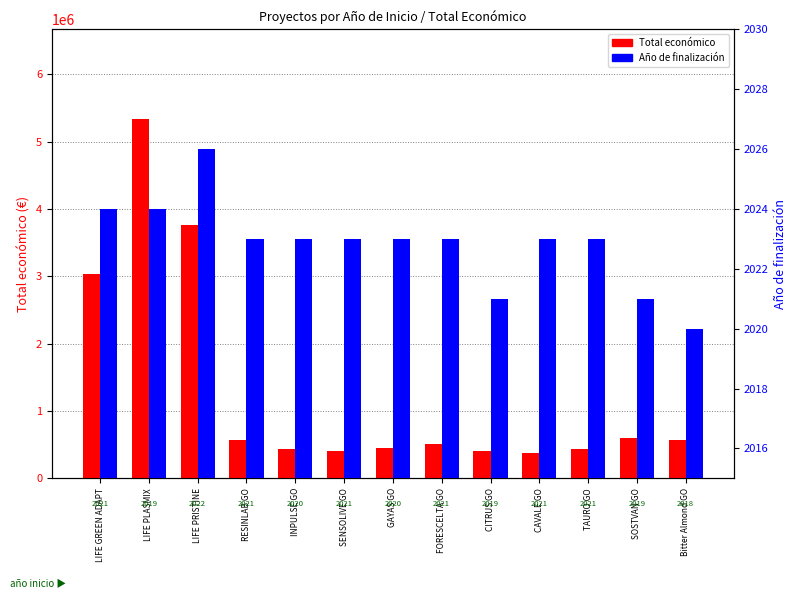

At how many categories does at least one series exceed 4476470?

1